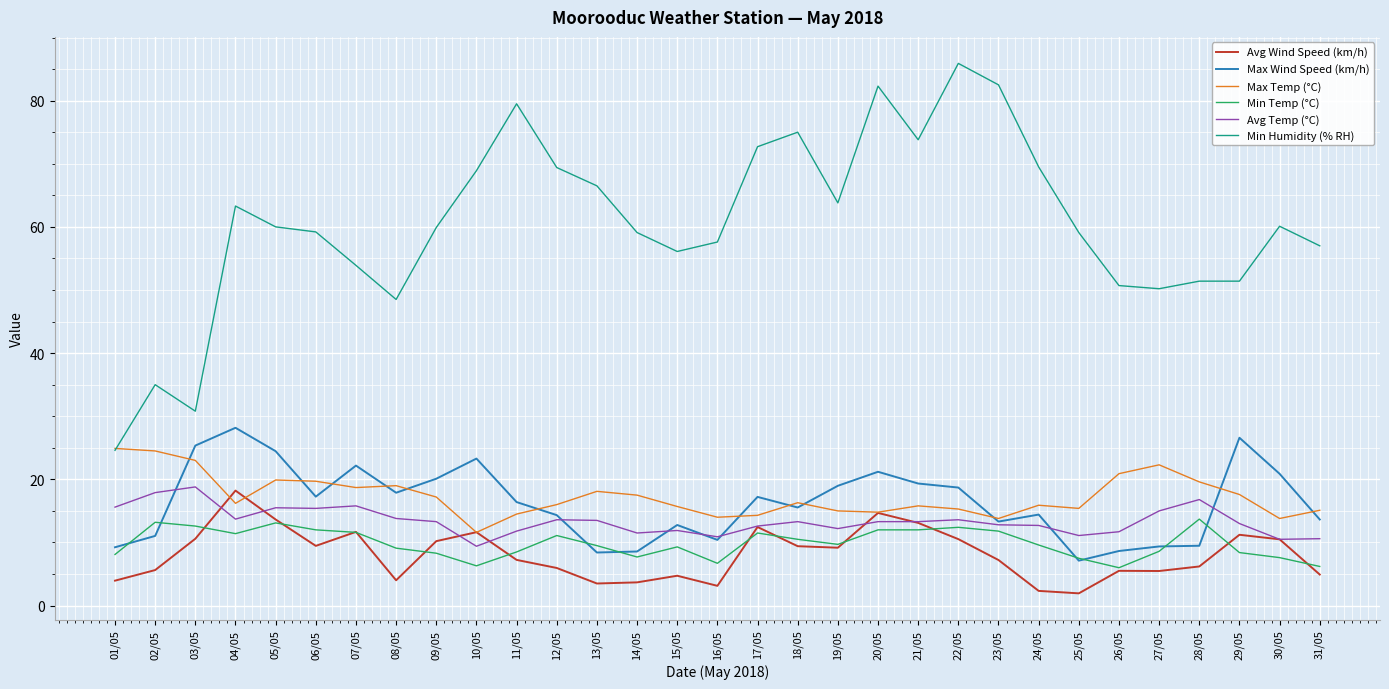

What is the sum of the Min Humidity (% RH) values at 06/05 and 14/05?

118.3